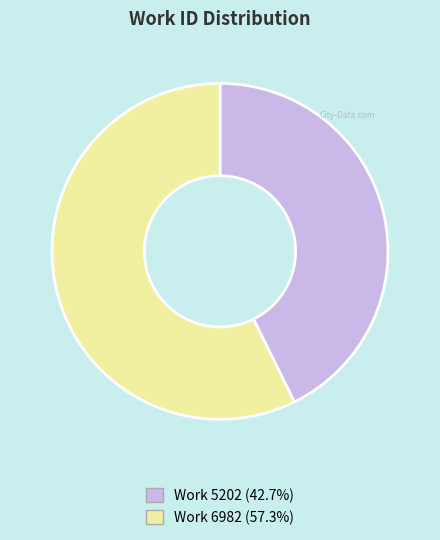

Does any single category account for the majority?

Yes